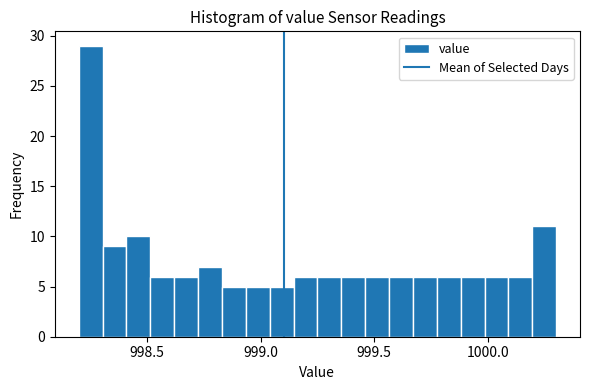

Read against the x-axis, roughly where is the centre of the tallest bar?

998.25